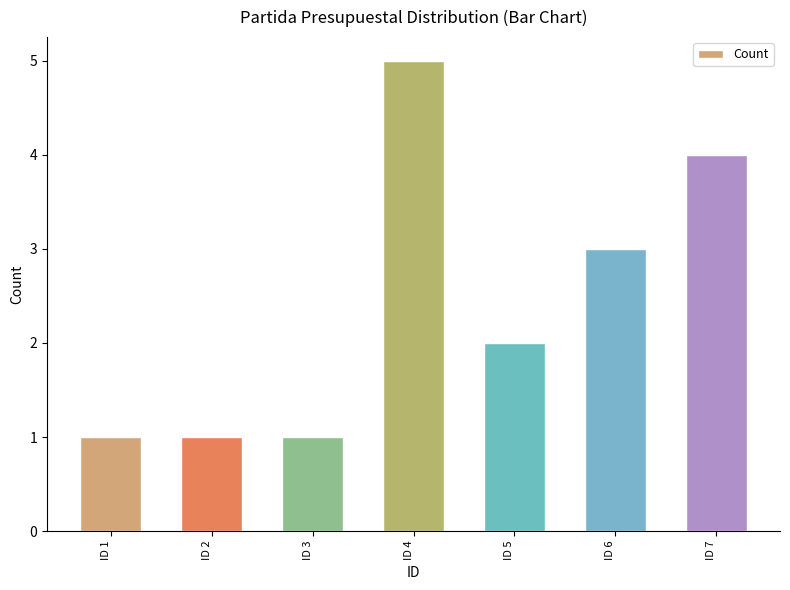

What is the ratio of the value at ID 2 to the value at ID 1?

1.0